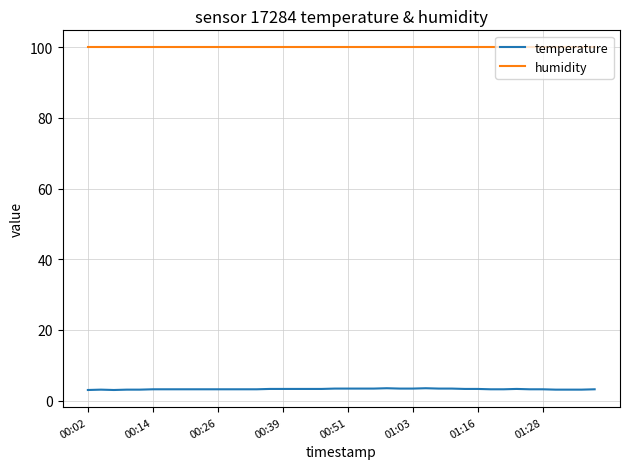

True or false: humidity and temperature intersect in this chart.

False